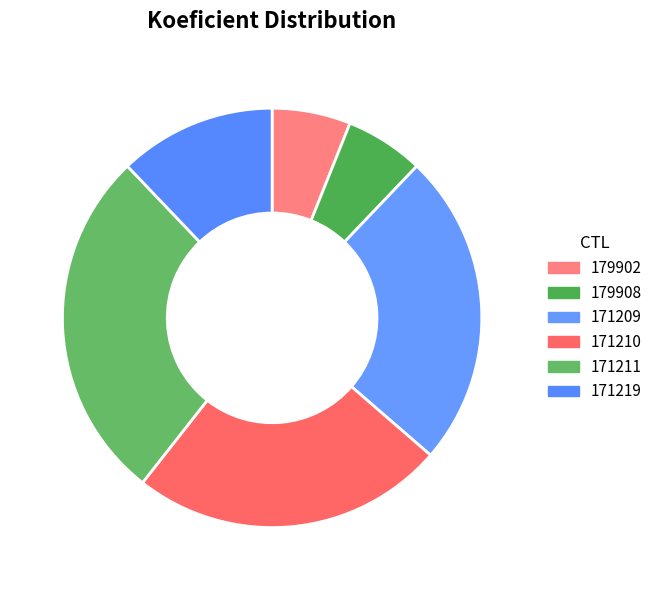

To the nearest percent, what portion does 171209 represent?

24%